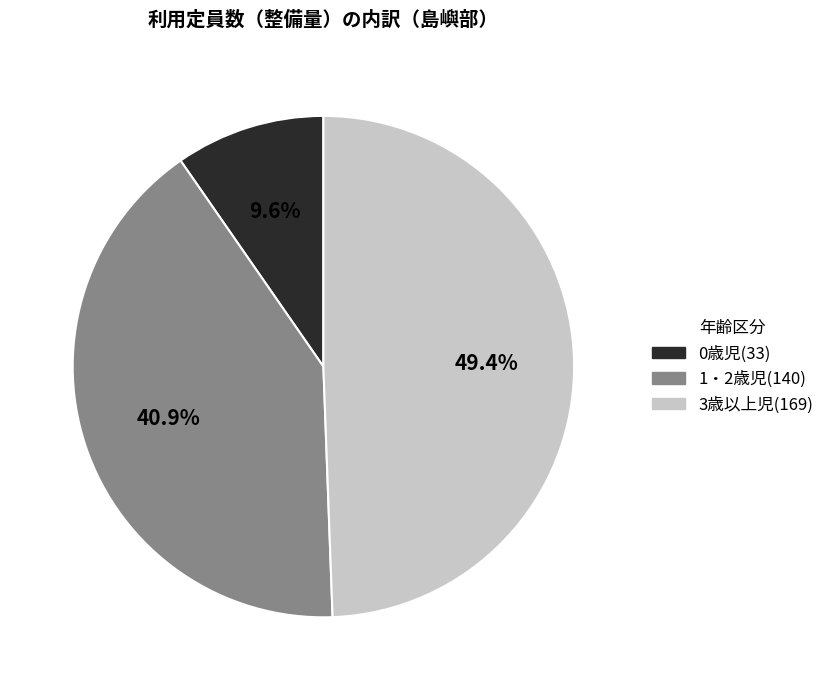

To the nearest percent, what is the average slice percentage?

33%